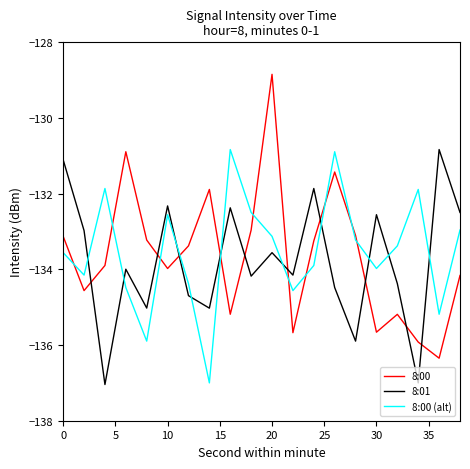

Which series has the widest spread of values?

8:00